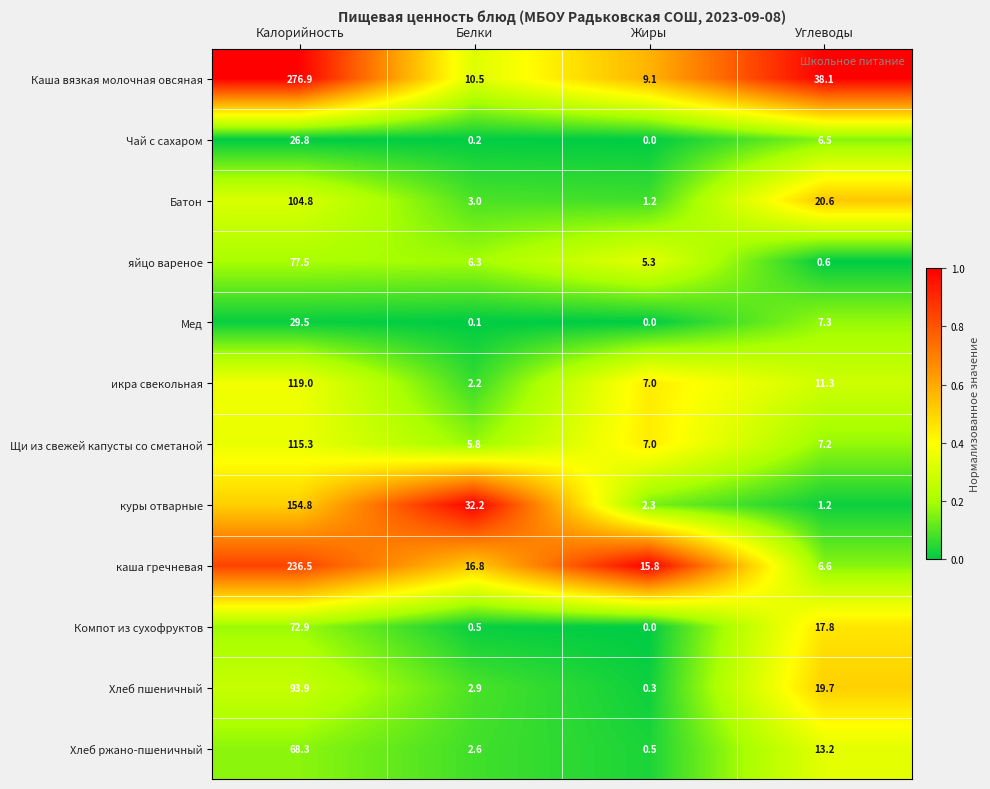

What is the difference between the Хлеб пшеничный values at Жиры and Углеводы?

19.4